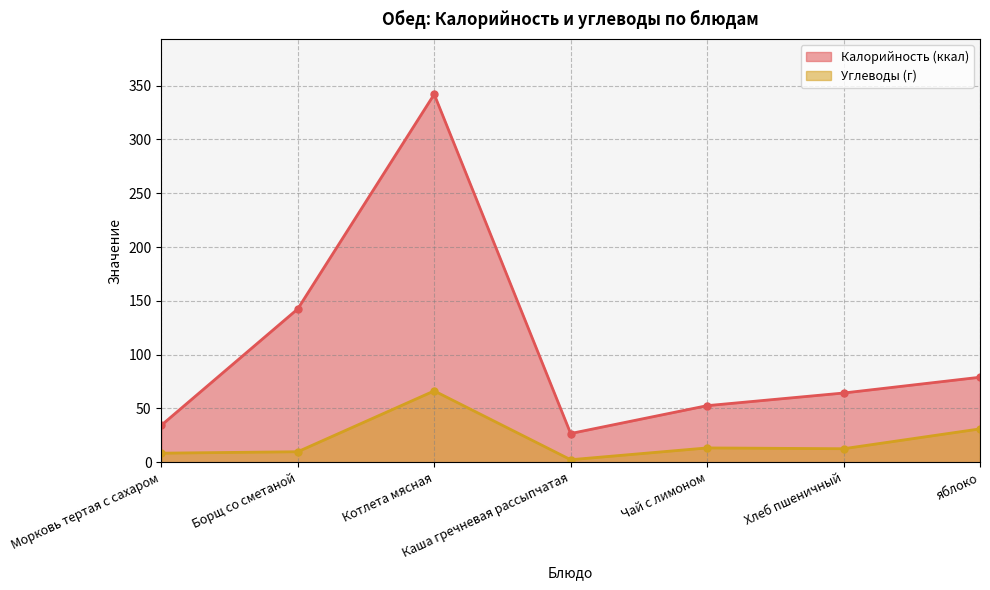

Reading left to right, transcribe all the data shown in this chart.

Калорийность (ккал): Морковь тертая с сахаром=34.3	Борщ со сметаной=142.5	Котлета мясная=342.0	Каша гречневая рассыпчатая=26.7	Чай с лимоном=52.6	Хлеб пшеничный=64.3	яблоко=79.0
Углеводы (г): Морковь тертая с сахаром=8.4	Борщ со сметаной=9.8	Котлета мясная=66.3	Каша гречневая рассыпчатая=2.3	Чай с лимоном=13.3	Хлеб пшеничный=12.6	яблоко=31.0